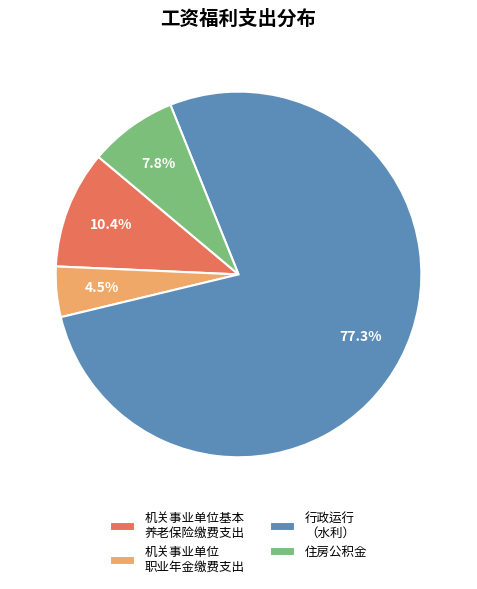

Rank the categories by value from lowest to highest.

机关事业单位 职业年金缴费支出, 住房公积金, 机关事业单位基本 养老保险缴费支出, 行政运行 （水利）